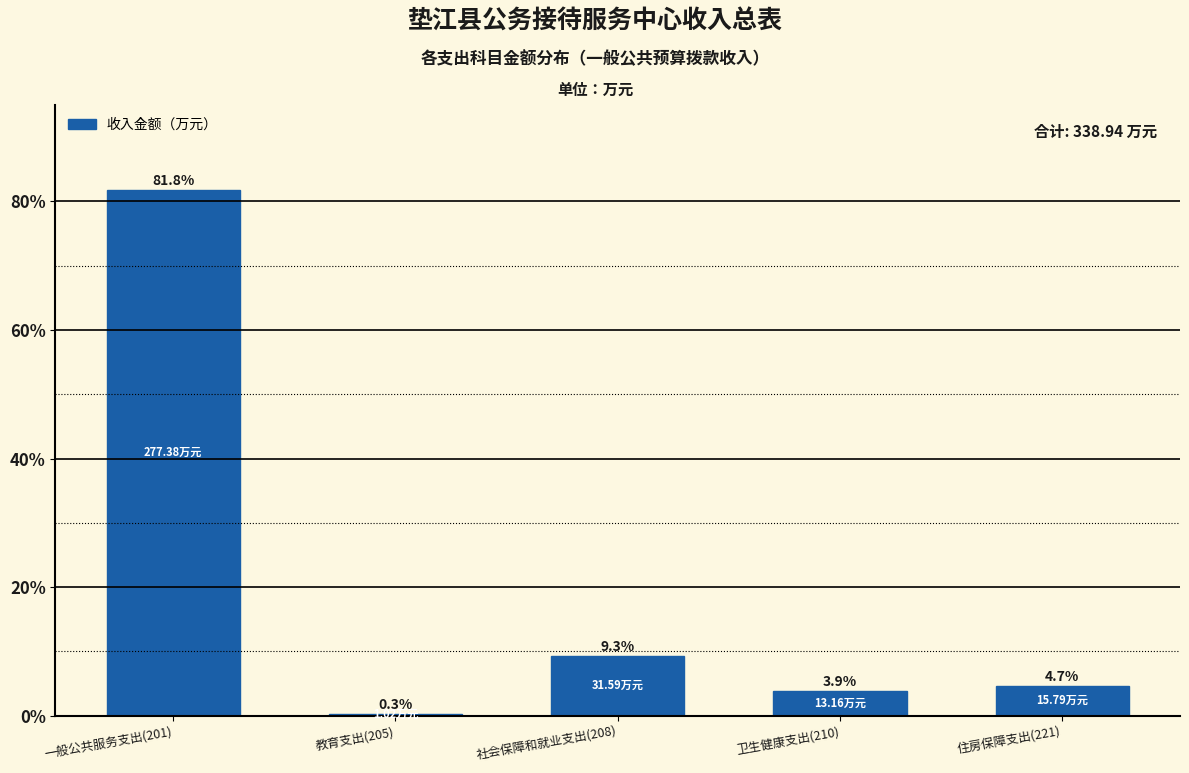

Rank the categories by value from highest to lowest.

一般公共服务支出(201), 社会保障和就业支出(208), 住房保障支出(221), 卫生健康支出(210), 教育支出(205)